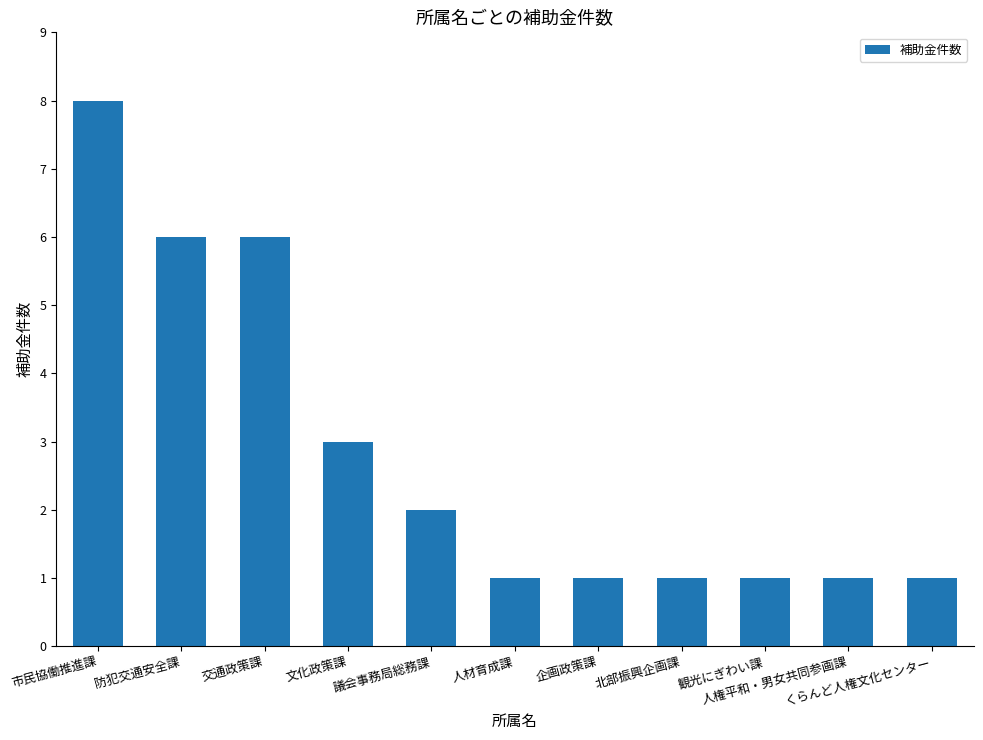

What is the value of the 10th bar from the left?

1